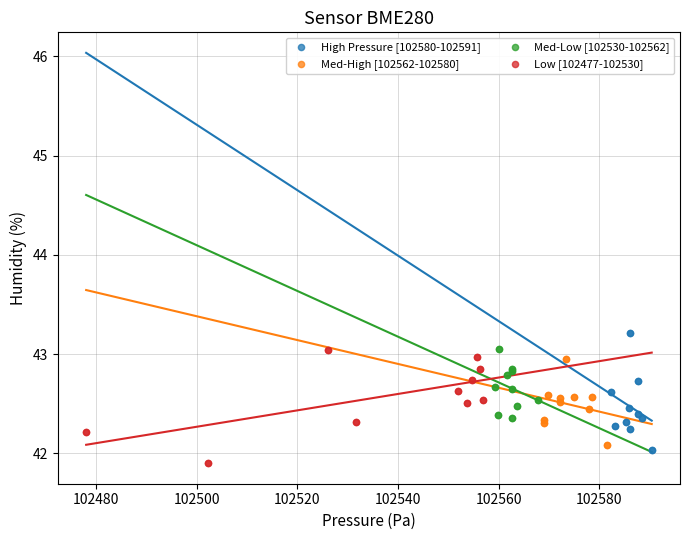

Which series reaches the maximum Y coordinate?

High Pressure [102580-102591]